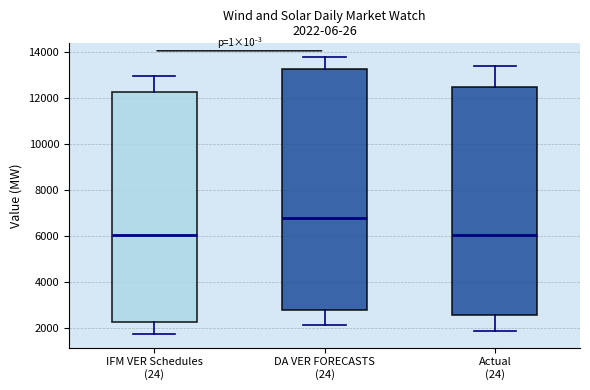

Which box's median line is the highest?

DA VER FORECASTS (24)